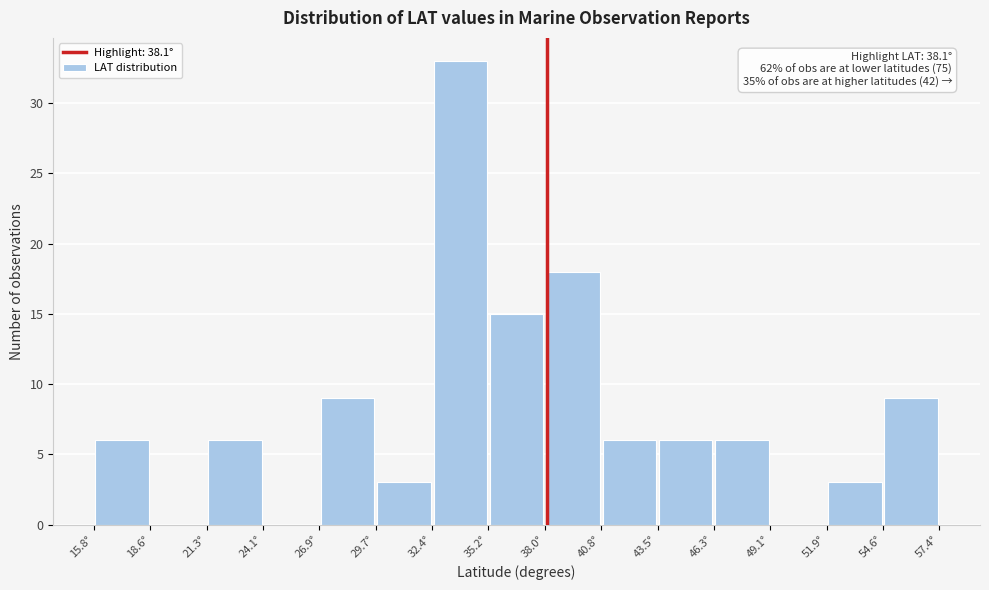

Over which range of the x-axis is the bar tallest?

32.5 to 35.0